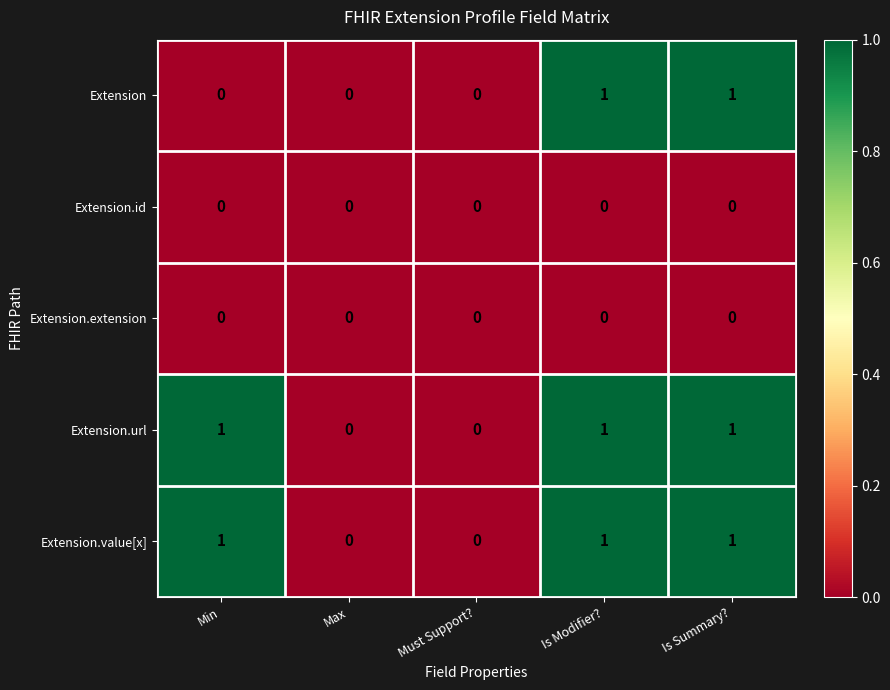

Reading left to right, what are all the values shown in this chart?

Extension: Min=0	Max=0	Must Support?=0	Is Modifier?=1	Is Summary?=1
Extension.id: Min=0	Max=0	Must Support?=0	Is Modifier?=0	Is Summary?=0
Extension.extension: Min=0	Max=0	Must Support?=0	Is Modifier?=0	Is Summary?=0
Extension.url: Min=1	Max=0	Must Support?=0	Is Modifier?=1	Is Summary?=1
Extension.value[x]: Min=1	Max=0	Must Support?=0	Is Modifier?=1	Is Summary?=1